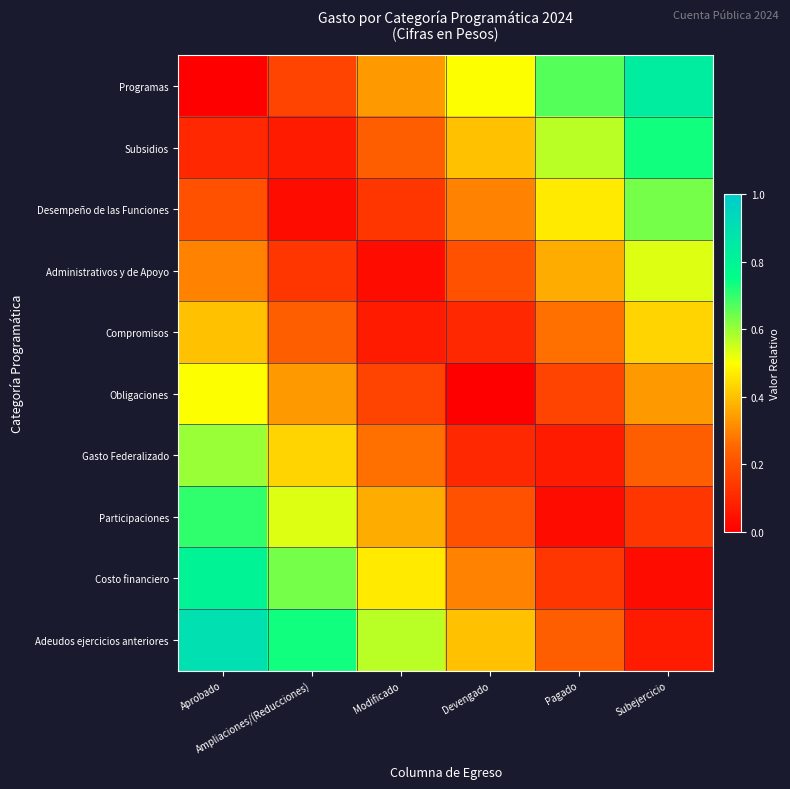

Count the number of data series in this chart.

10